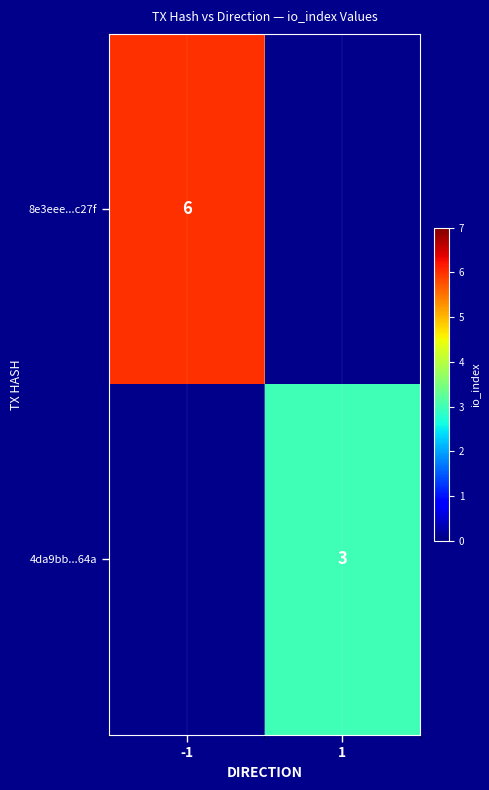

Is the value of 8e3eee...c27f at -1 greater than the value of 4da9bb...64a at 1?

Yes